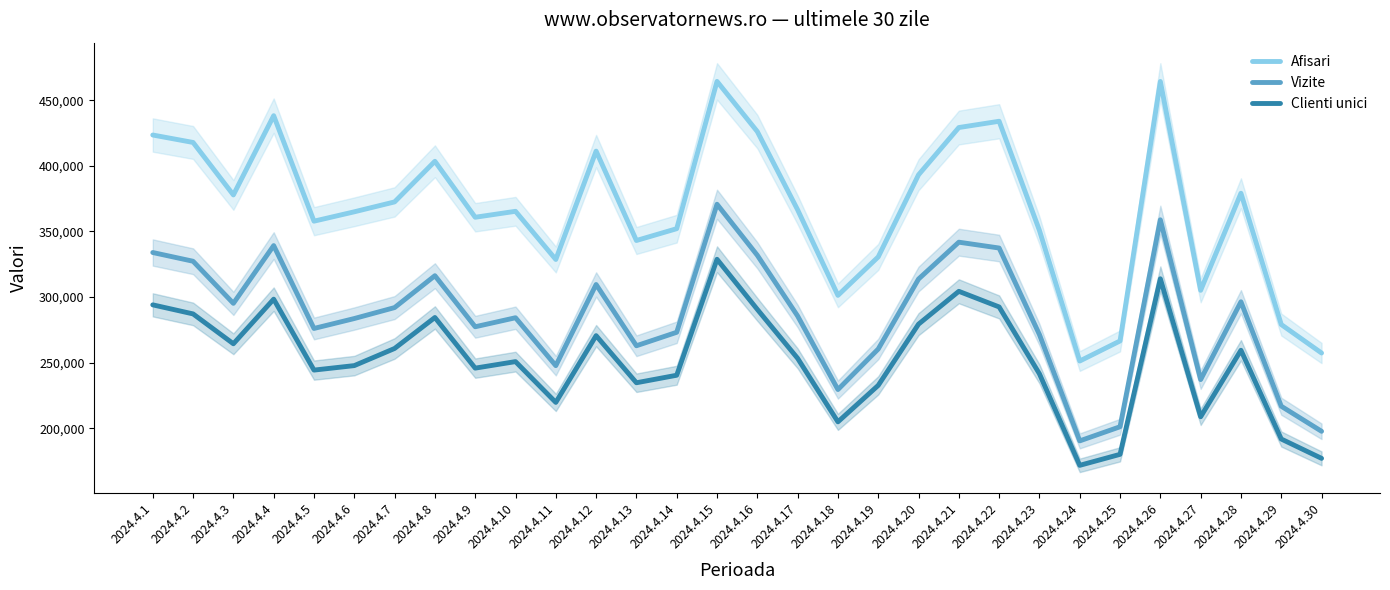

The value of Afisari at 2024.4.27 is 462725. True or false?

False